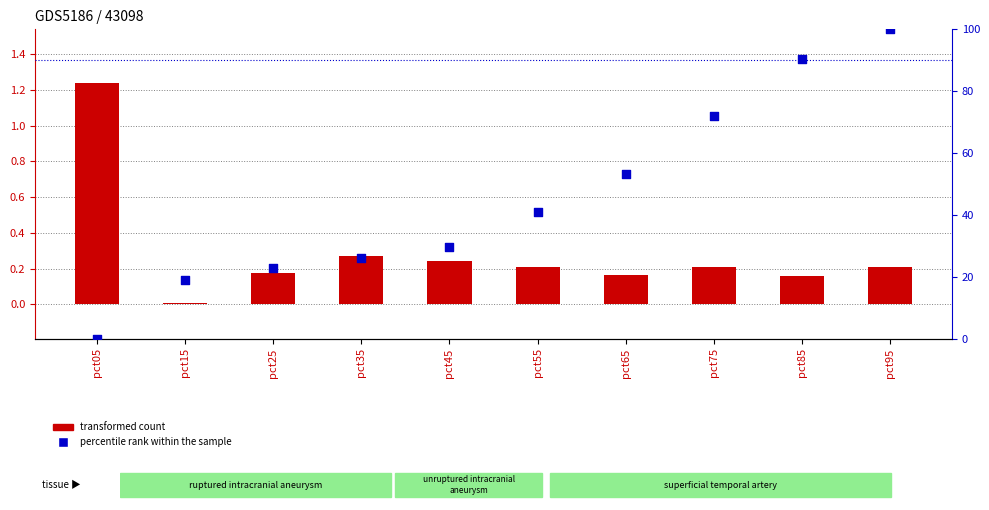

Which series contains the lowest Y value?

percentile rank within the sample